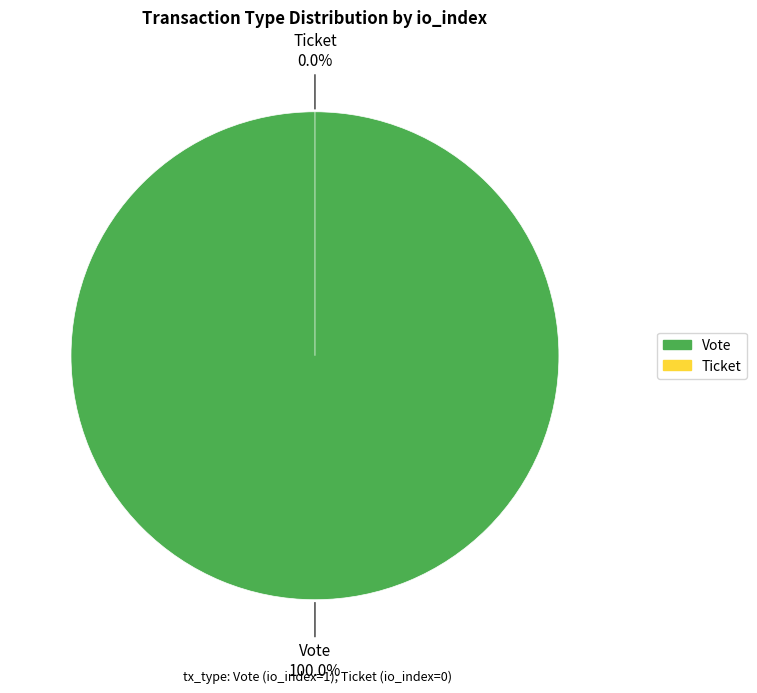

What is the largest slice in the pie chart?

Vote